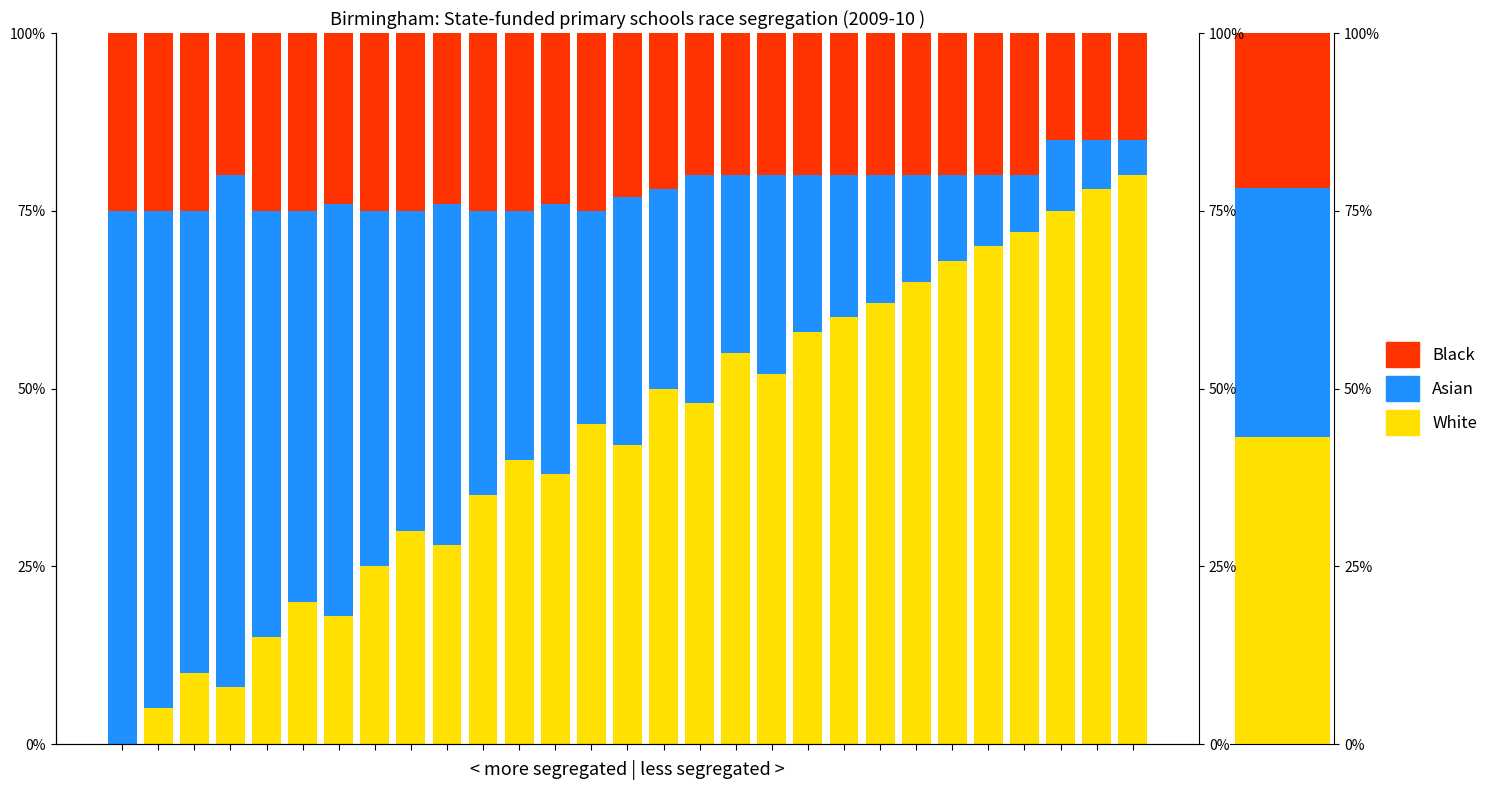

Which series has the largest range (max minus min)?

White